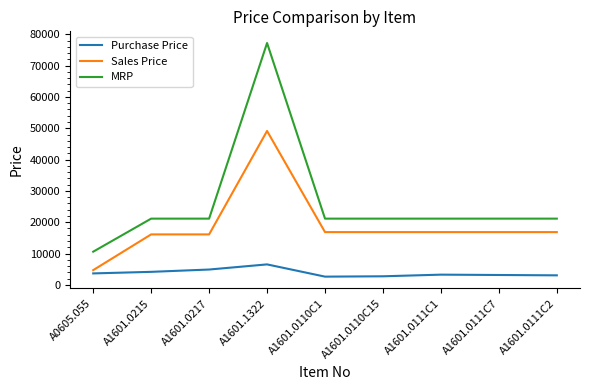

At which label does Sales Price reach its minimum?

A0605.055